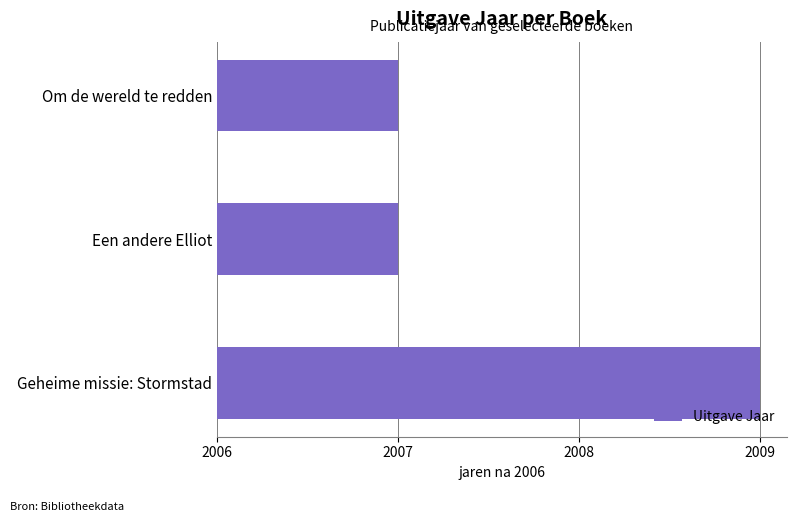

Are the bars horizontal?

Yes